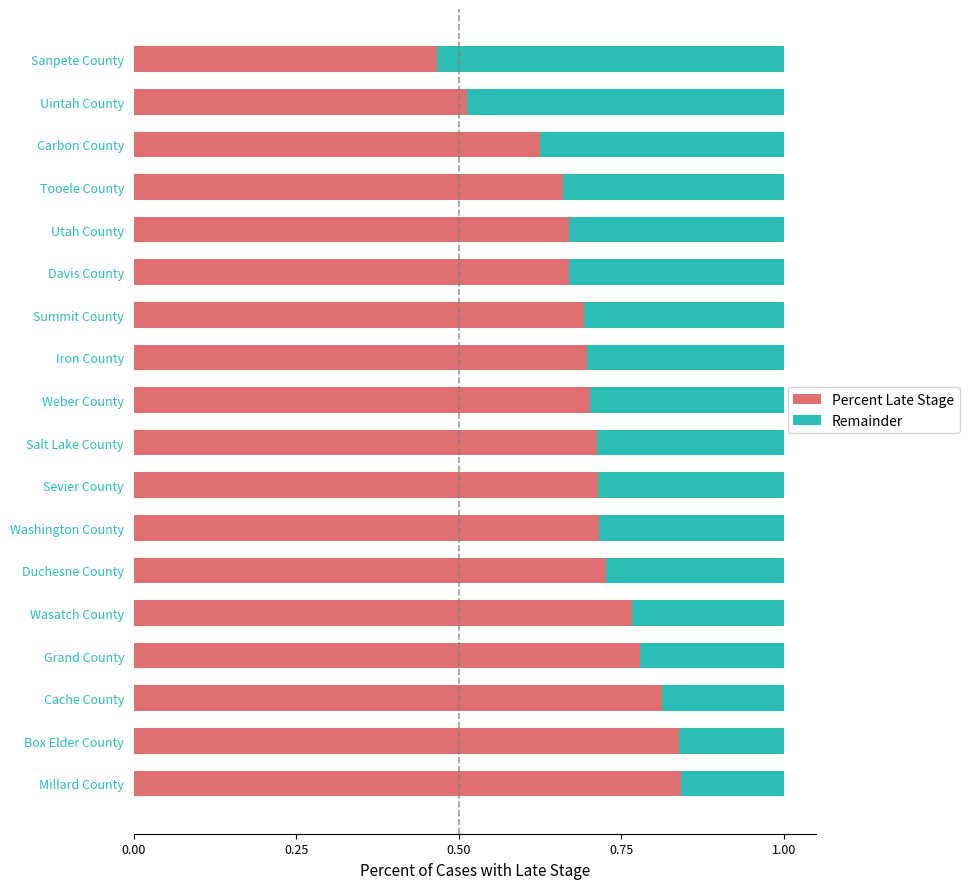

Count the number of data series in this chart.

2